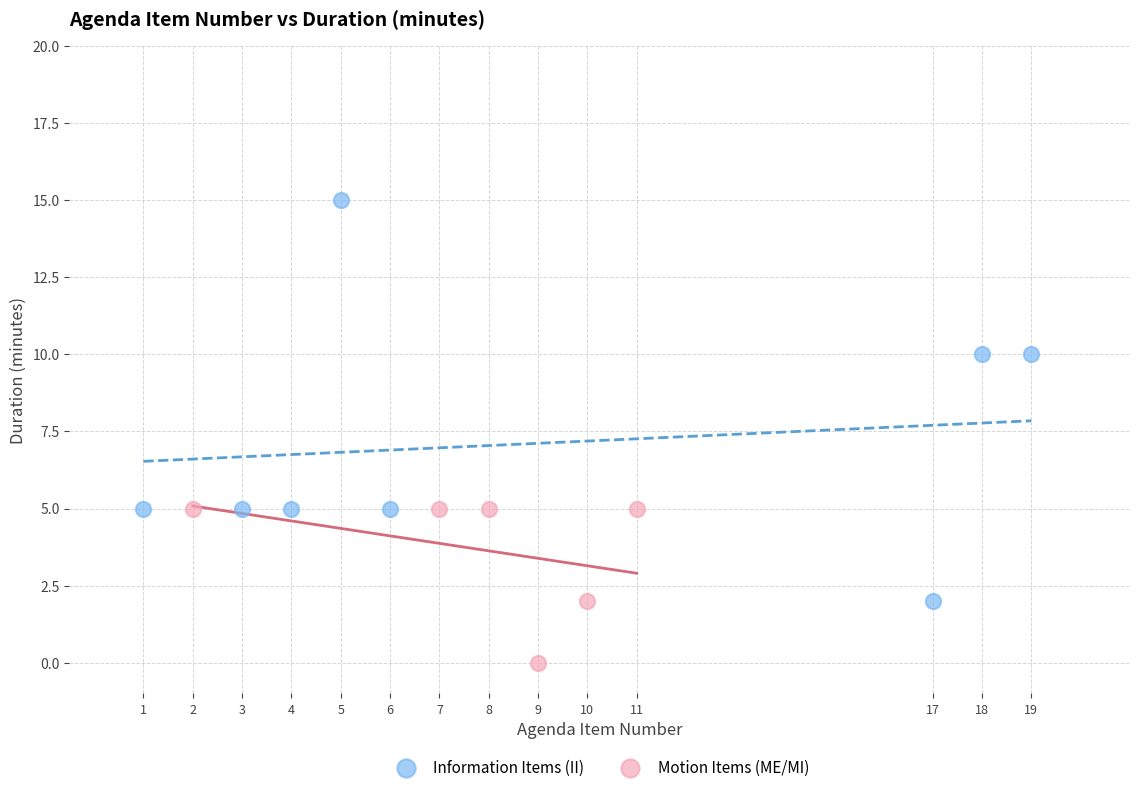

Which series contains the lowest Y value?

Motion Items (ME/MI)